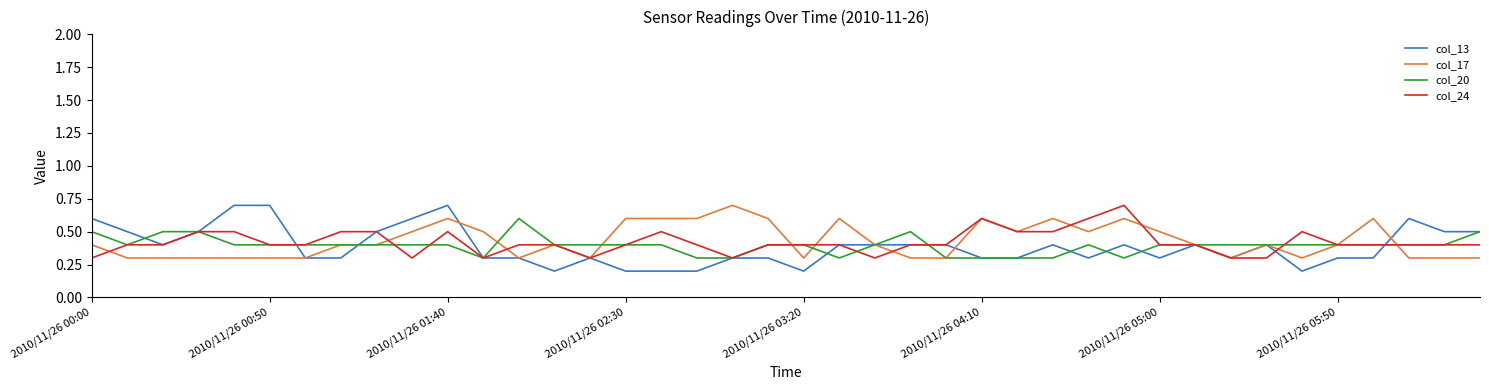

What is the greatest value displayed?

0.7